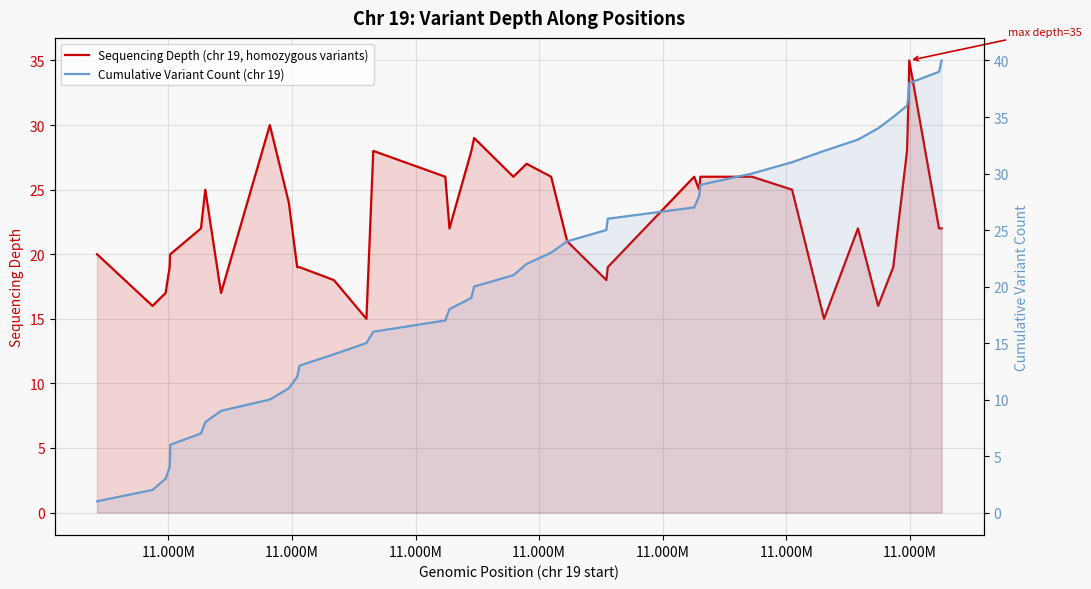

Is it true that Sequencing Depth (chr 19, homozygous variants) equals 11 at 10?

False